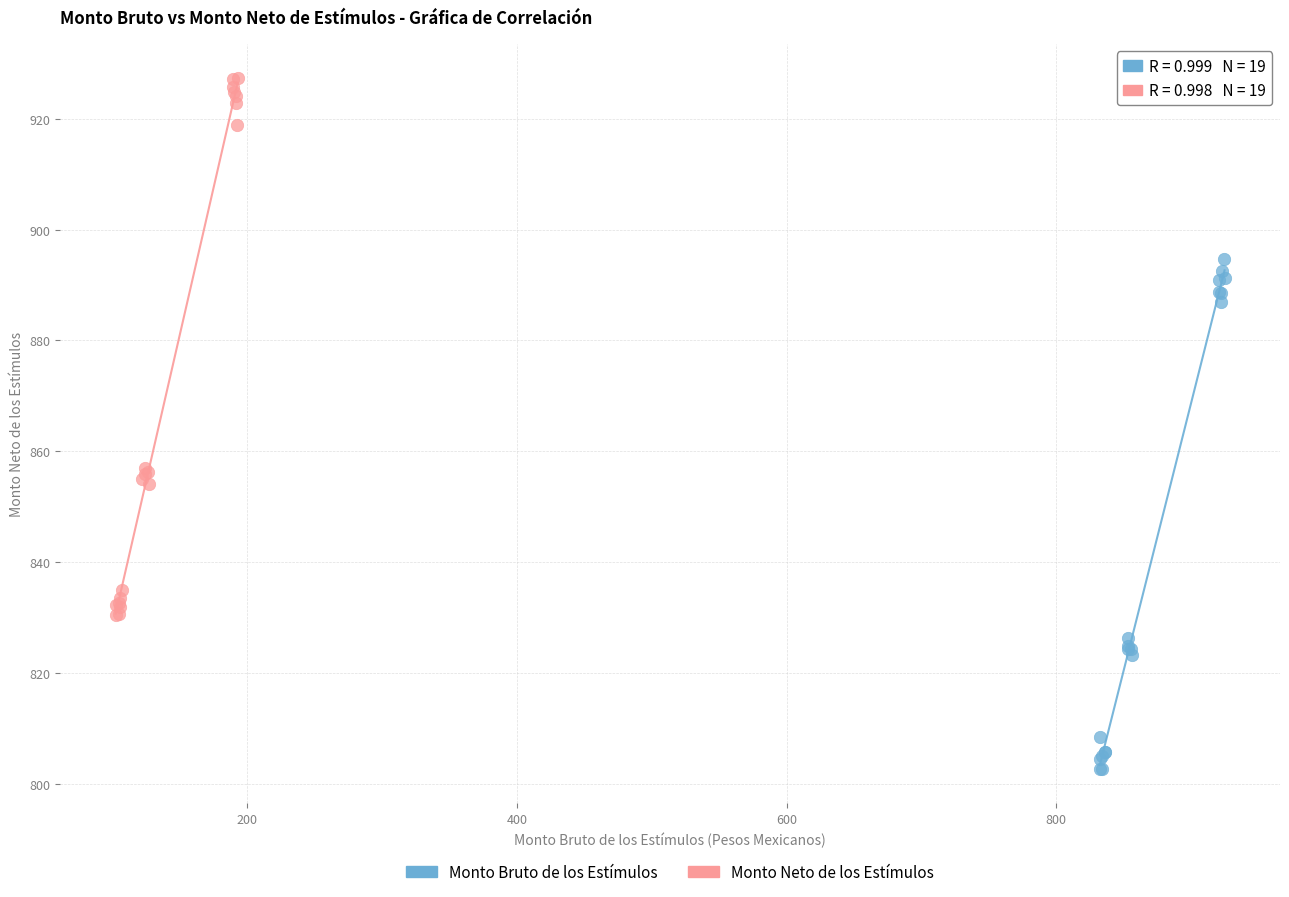

Which series reaches the maximum Y coordinate?

Monto Neto de los Estímulos